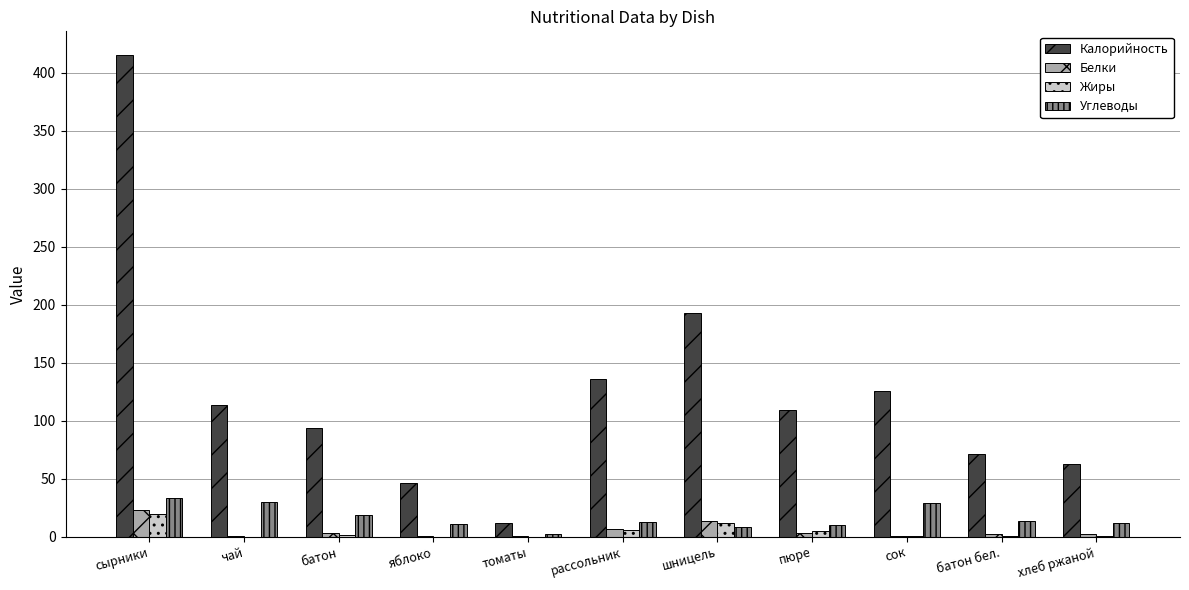

What is the total value across all series at батон?

116.7